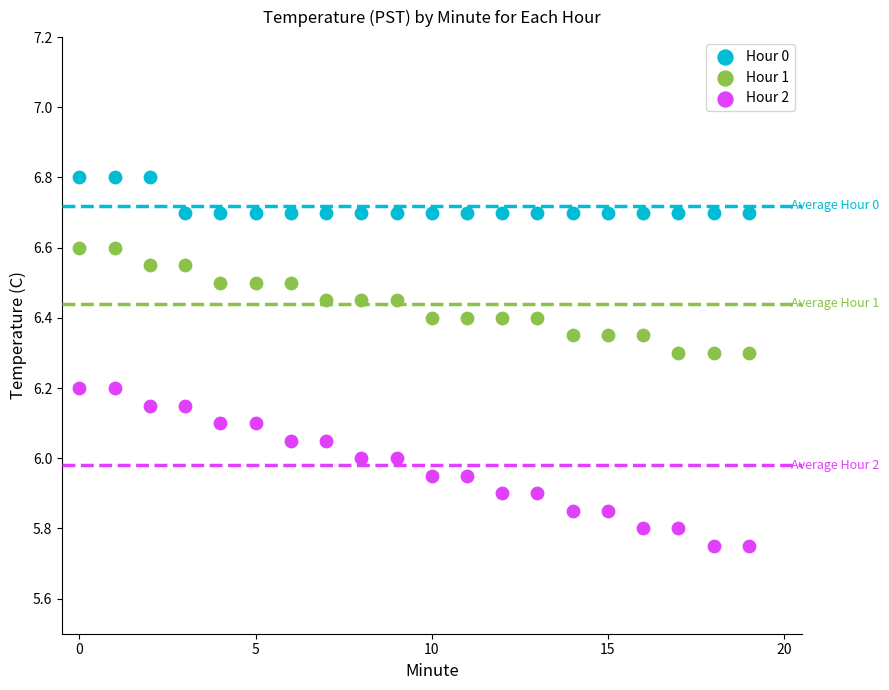

Which series contains the highest Y value?

Hour 0